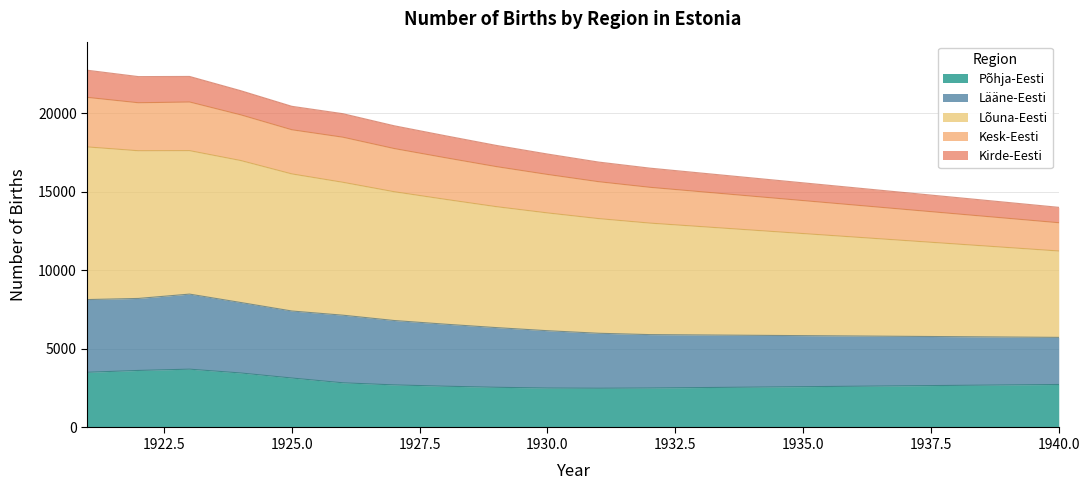

At which label is Põhja-Eesti closest to 3105?

1925.0